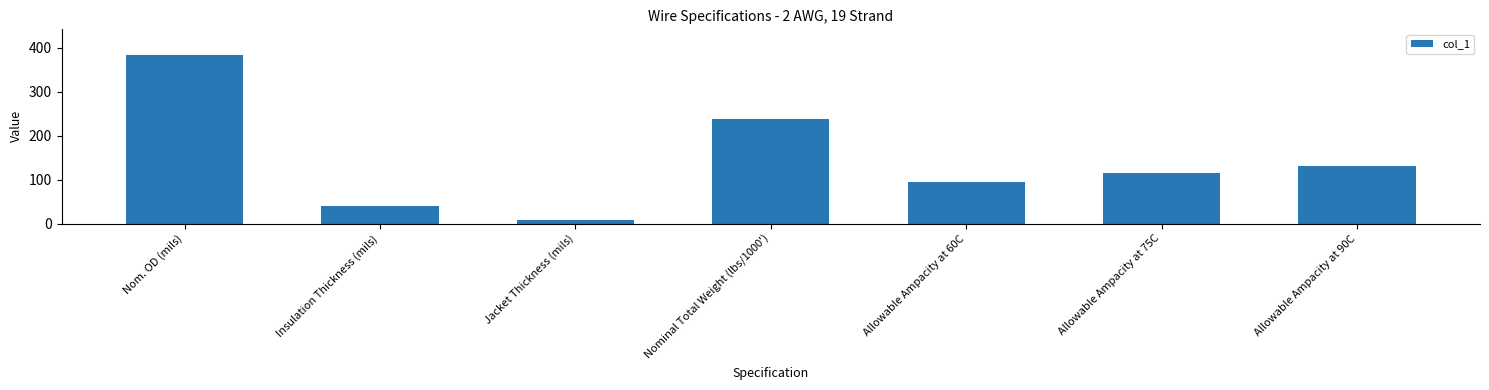

What value does the data have at Nom. OD (mils)?

384